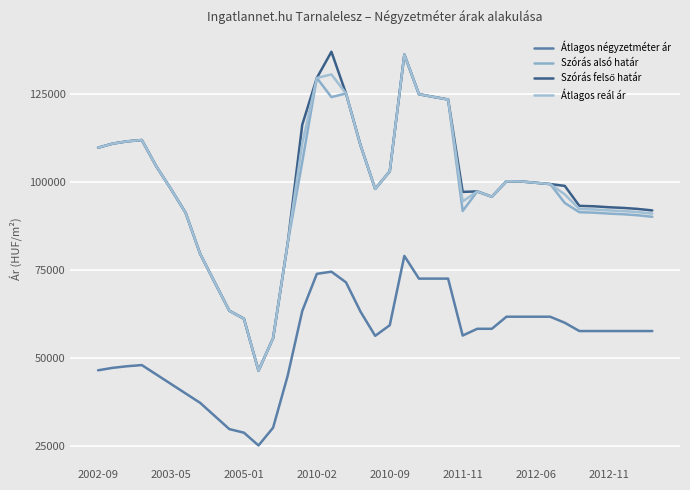

Is this an area chart (filled region under the line)?

No